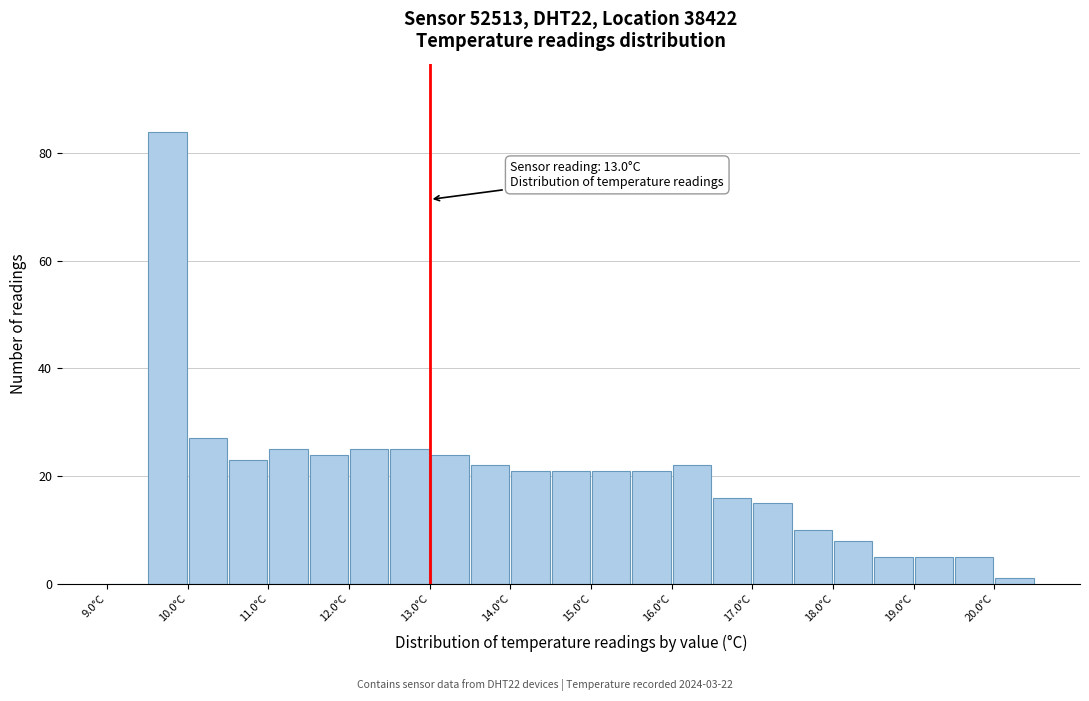

Over which range of the x-axis is the bar tallest?

9.5 to 10.0